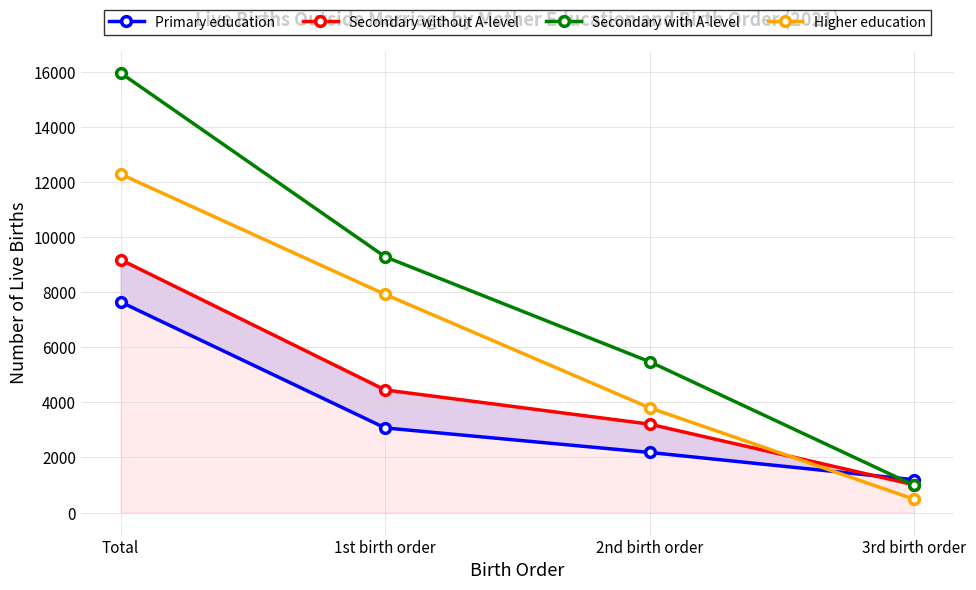

Count the Secondary with A-level values in the range 5478 to 15958.

3